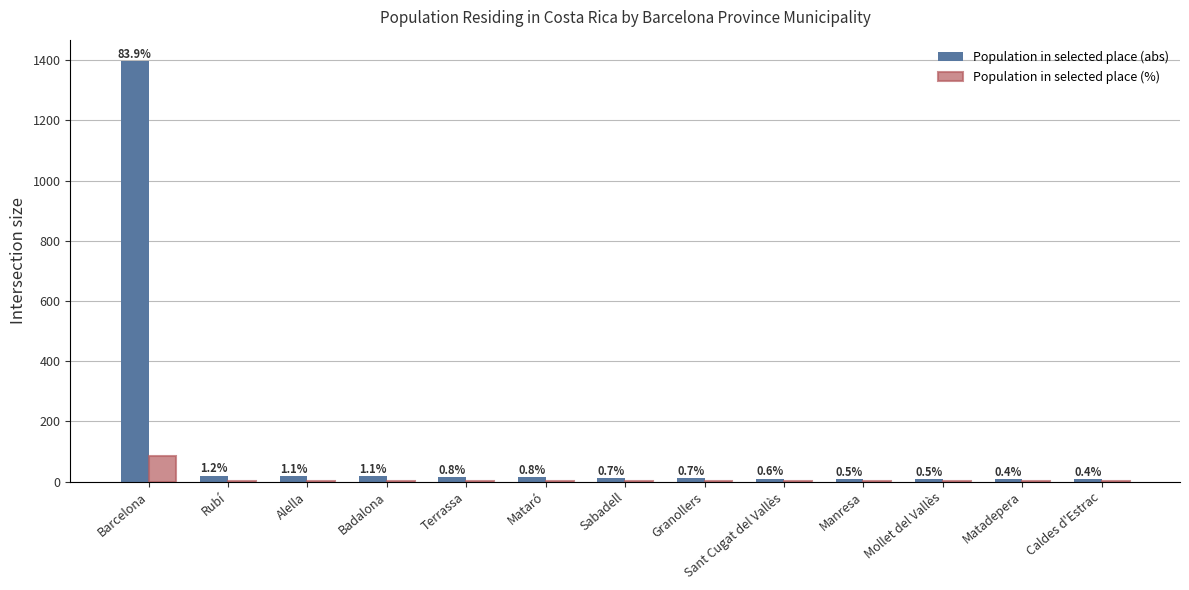

Reading left to right, transcribe all the data shown in this chart.

Population in selected place (abs): 1398.0	20.0	19.0	18.0	14.0	14.0	11.0	11.0	10.0	9.0	8.0	7.0	7.0
Population in selected place (%): 83.9	1.2	1.1	1.1	0.8	0.8	0.7	0.7	0.6	0.5	0.5	0.4	0.4